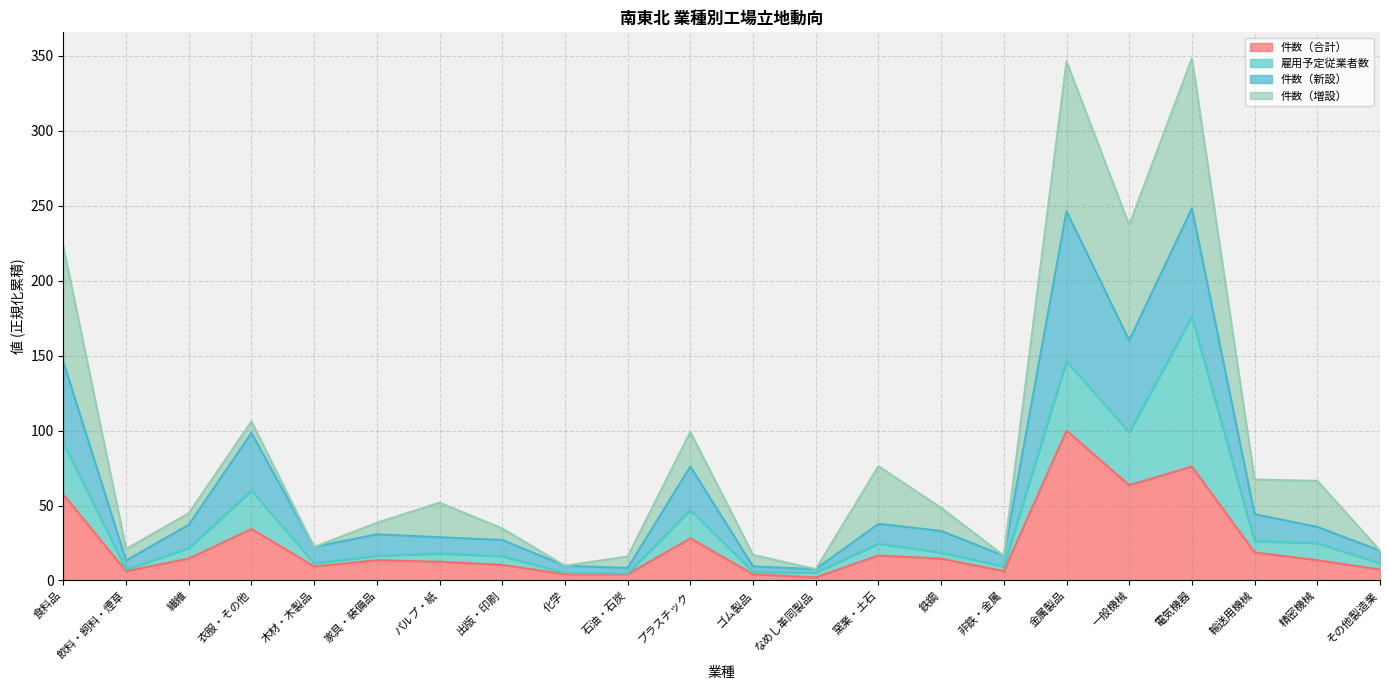

What is the difference between the 件数（新設） values at プラスチック and 化学?

66.1